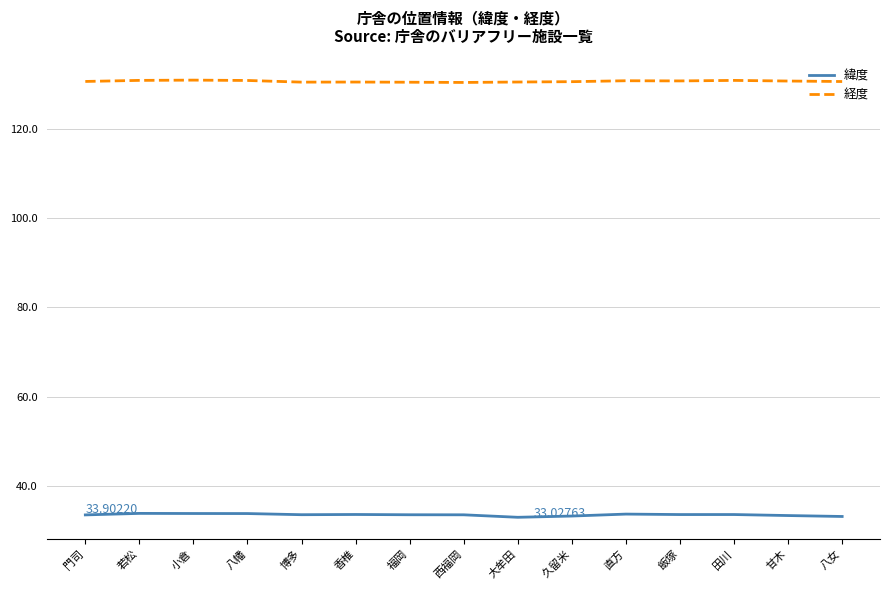

Is the value of 経度 at 門司 greater than the value of 緯度 at 田川?

Yes